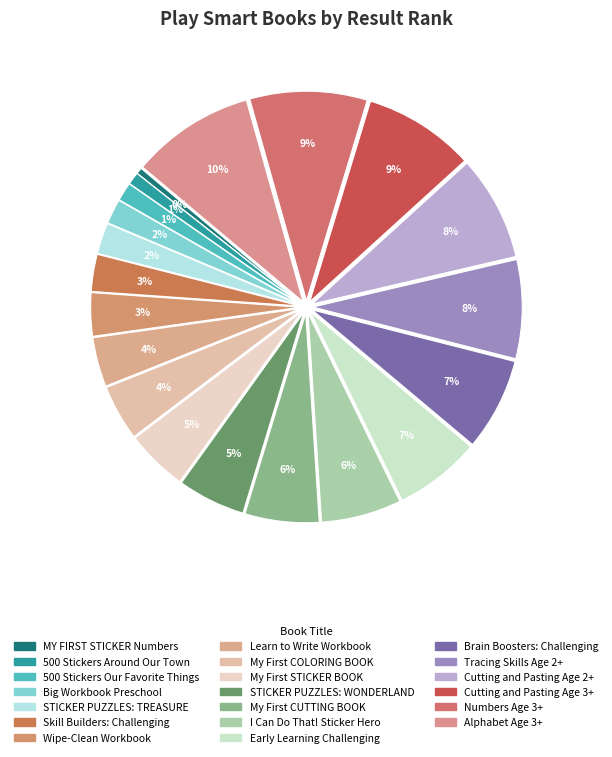

How many segments does this pie chart have?

20